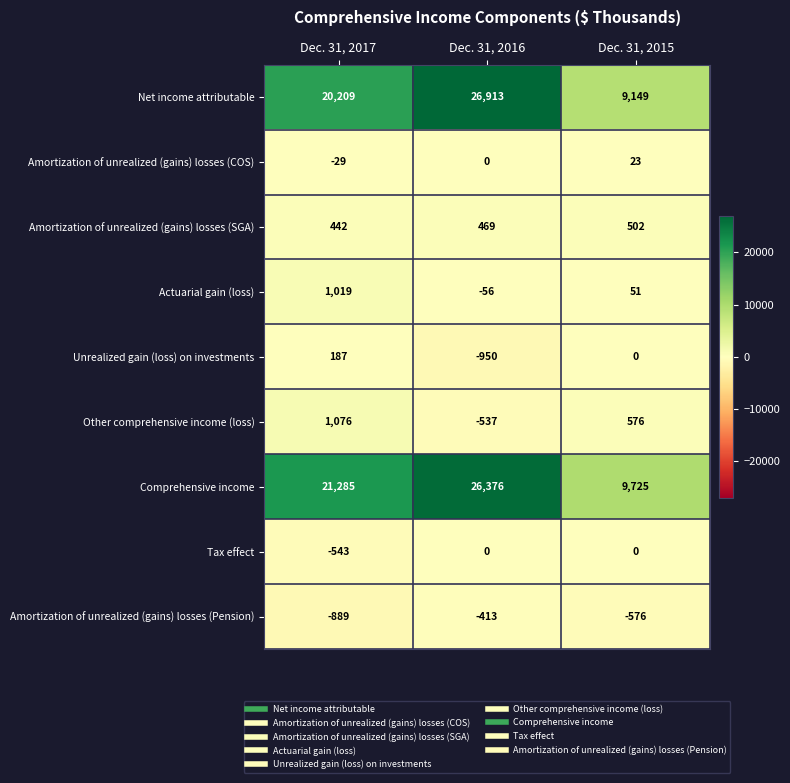

Between Dec. 31, 2017 and Dec. 31, 2016, which series saw the biggest shift?

Net income attributable